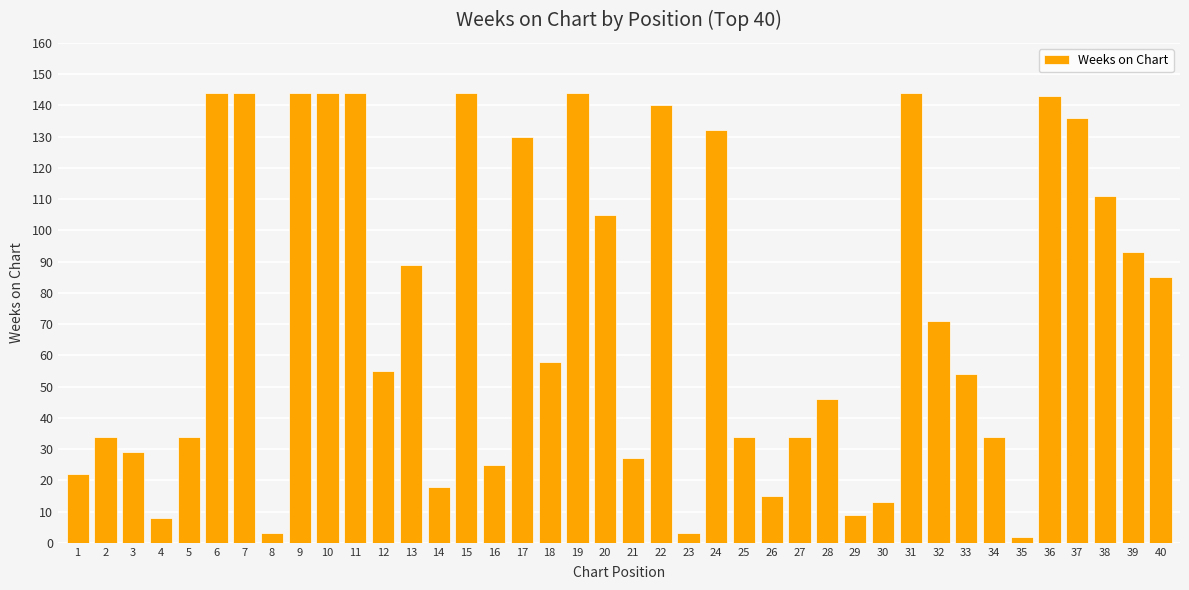

Approximately how many times larger is the value at 34 compared to 5?

1.0